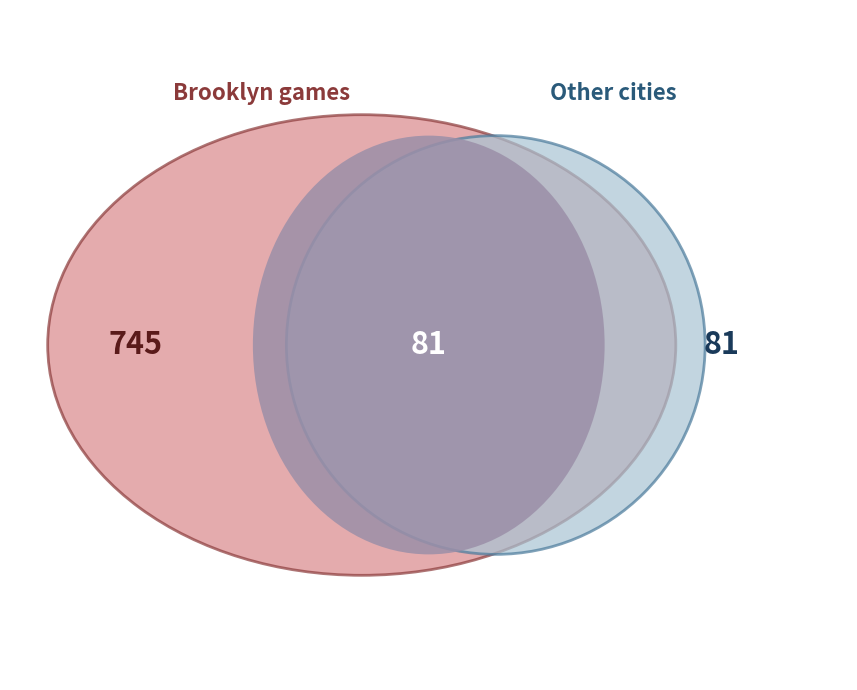

What is the largest slice in the pie chart?

Brooklyn